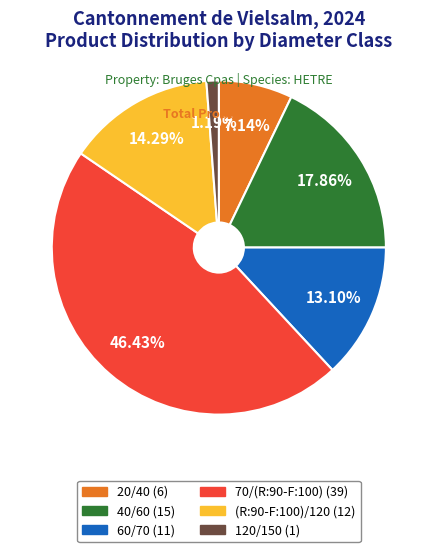

How much of the chart is everything except (R:90-F:100)/120?

85.7%